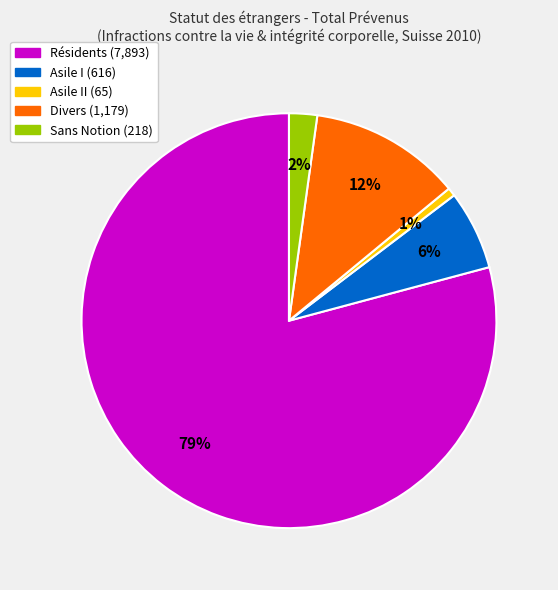

To the nearest percent, what is the average slice percentage?

20%